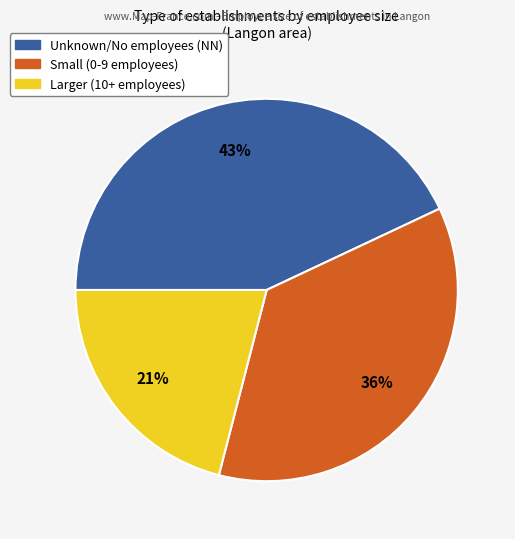

Is there a majority slice in this chart?

No